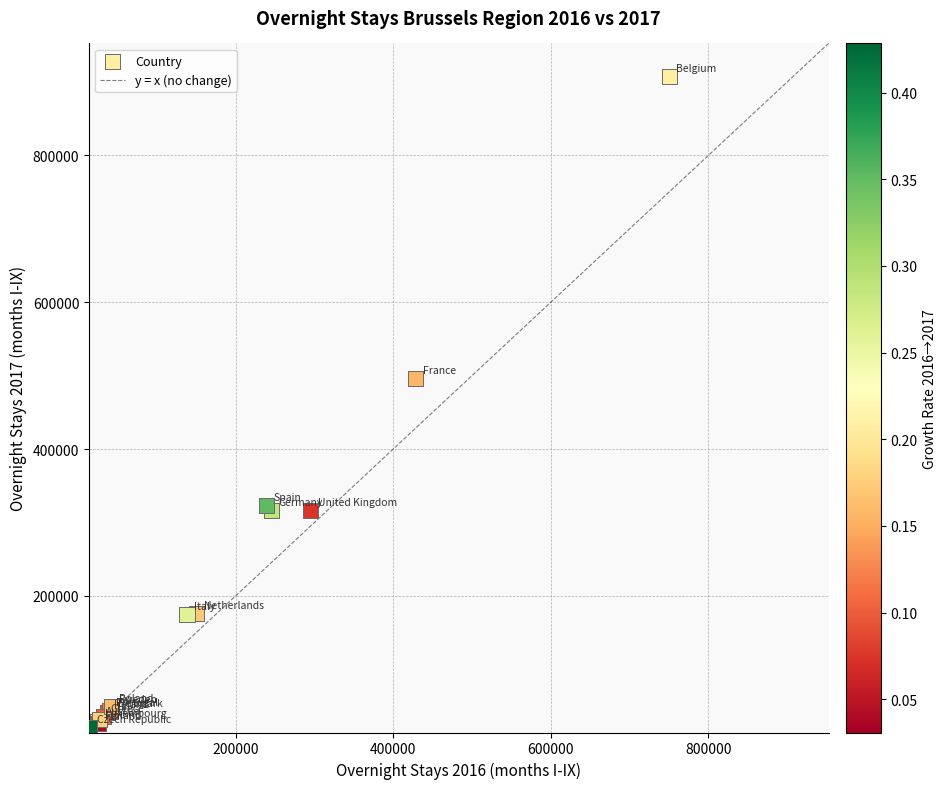

What Y value in the scatter plot is closest to 464112?

495677